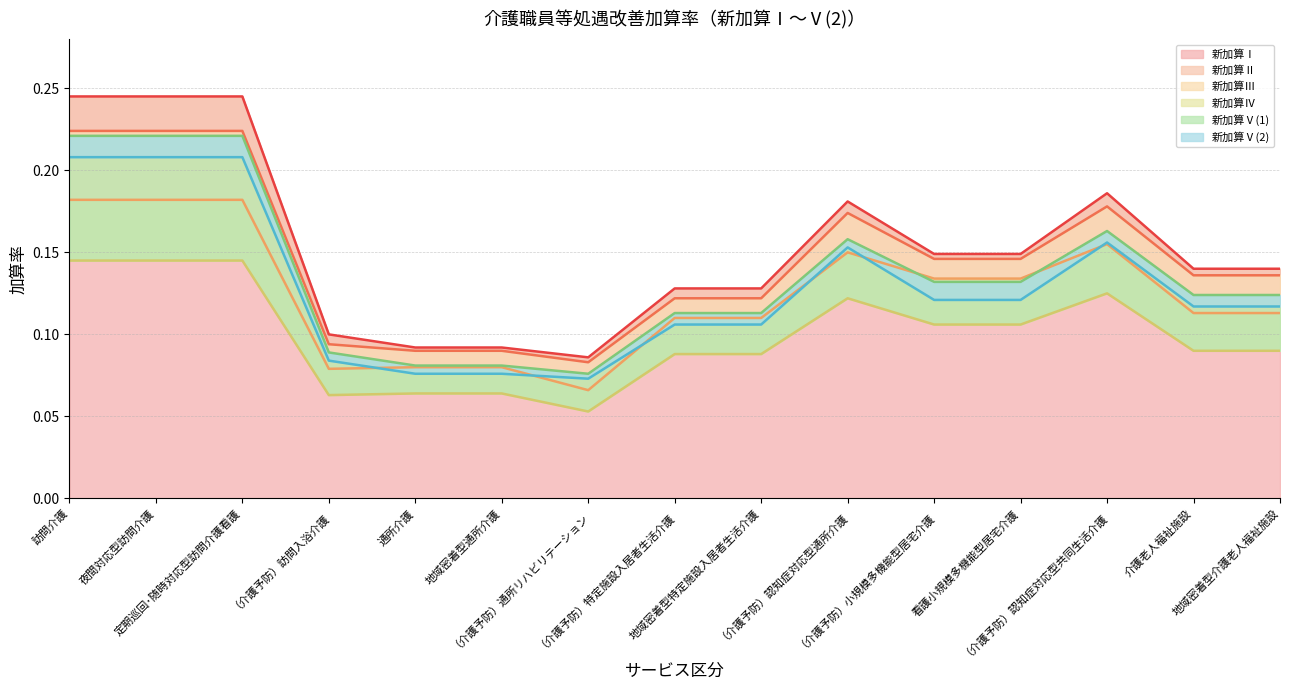

Reading right to left, transcribe all the data shown in this chart.

新加算Ⅰ: 0.1	0.1	0.2	0.1	0.1	0.2	0.1	0.1	0.1	0.1	0.1	0.1	0.2	0.2	0.2
新加算Ⅱ: 0.1	0.1	0.2	0.1	0.1	0.2	0.1	0.1	0.1	0.1	0.1	0.1	0.2	0.2	0.2
新加算Ⅲ: 0.1	0.1	0.2	0.1	0.1	0.1	0.1	0.1	0.1	0.1	0.1	0.1	0.2	0.2	0.2
新加算Ⅳ: 0.1	0.1	0.1	0.1	0.1	0.1	0.1	0.1	0.1	0.1	0.1	0.1	0.1	0.1	0.1
新加算Ⅴ(1): 0.1	0.1	0.2	0.1	0.1	0.2	0.1	0.1	0.1	0.1	0.1	0.1	0.2	0.2	0.2
新加算Ⅴ(2): 0.1	0.1	0.2	0.1	0.1	0.2	0.1	0.1	0.1	0.1	0.1	0.1	0.2	0.2	0.2